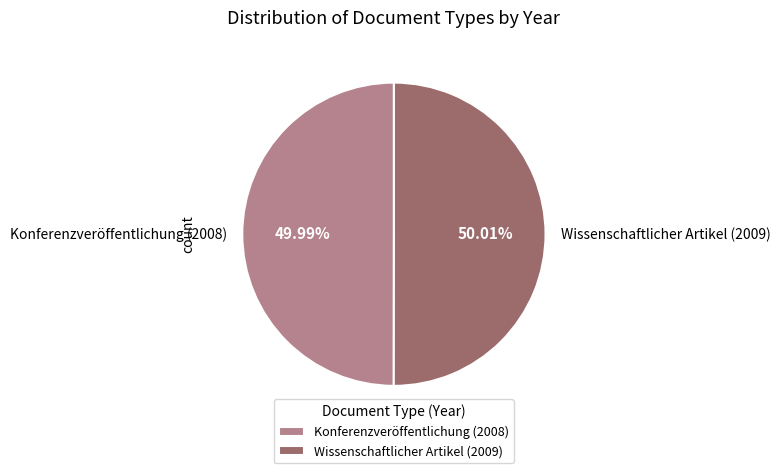

Do Konferenzveröffentlichung (2008) and Wissenschaftlicher Artikel (2009) together represent more than half of the pie?

Yes